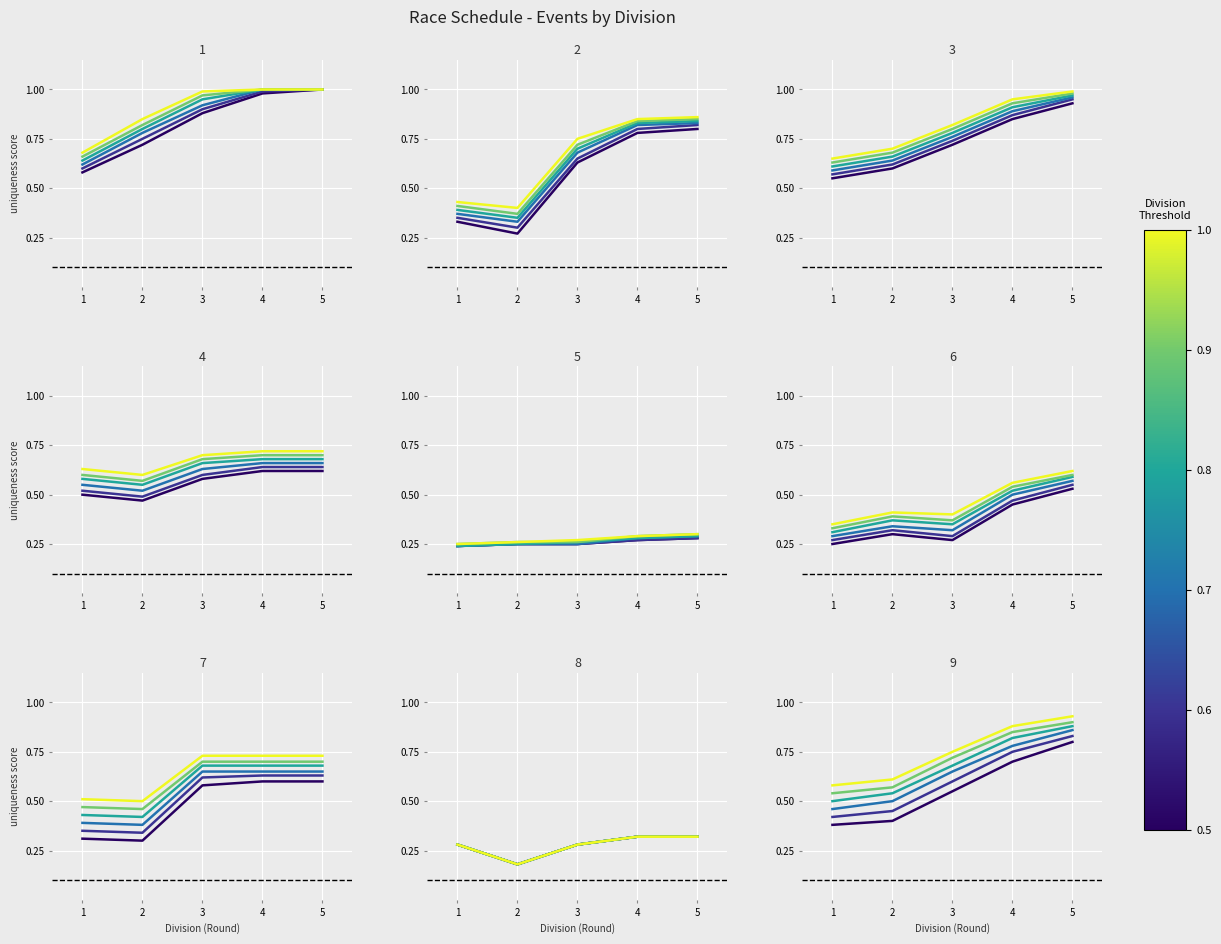

Which series has the largest total across all categories?

Threshold 1.0